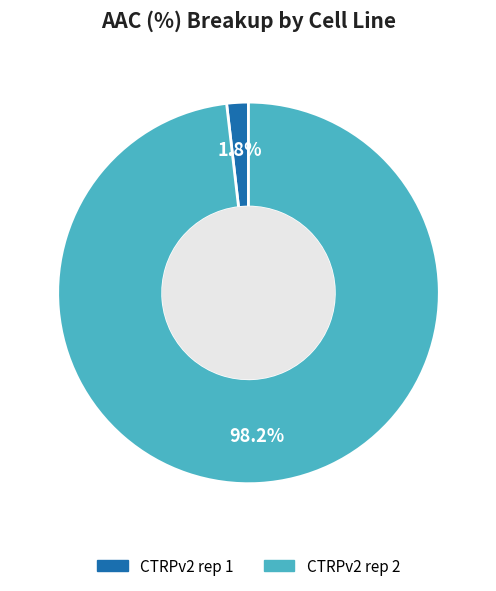

Which slice is the smallest?

CTRPv2 rep 1